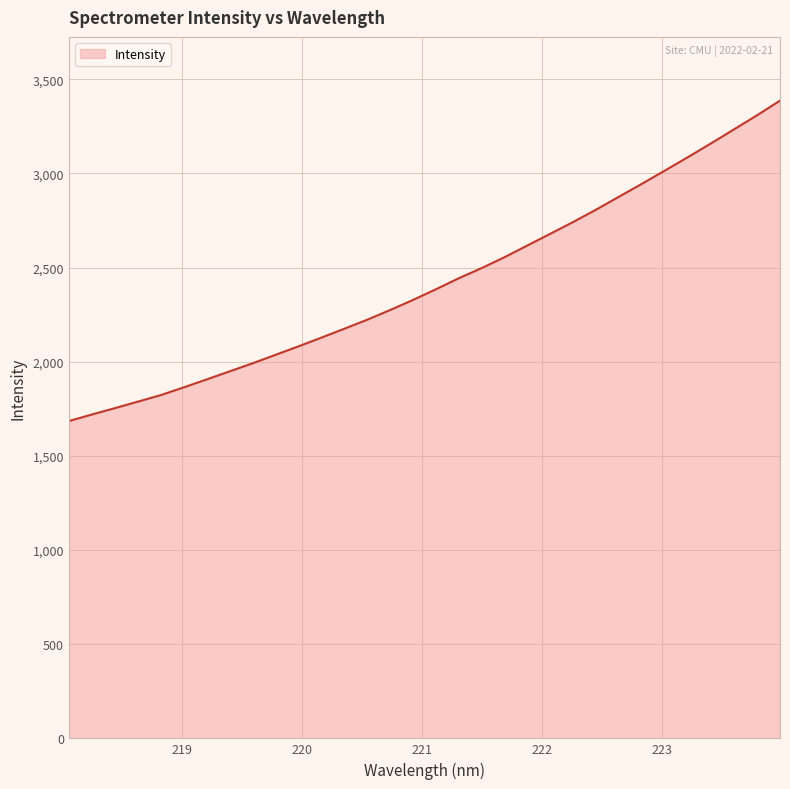

What is the greatest value displayed?

3386.4